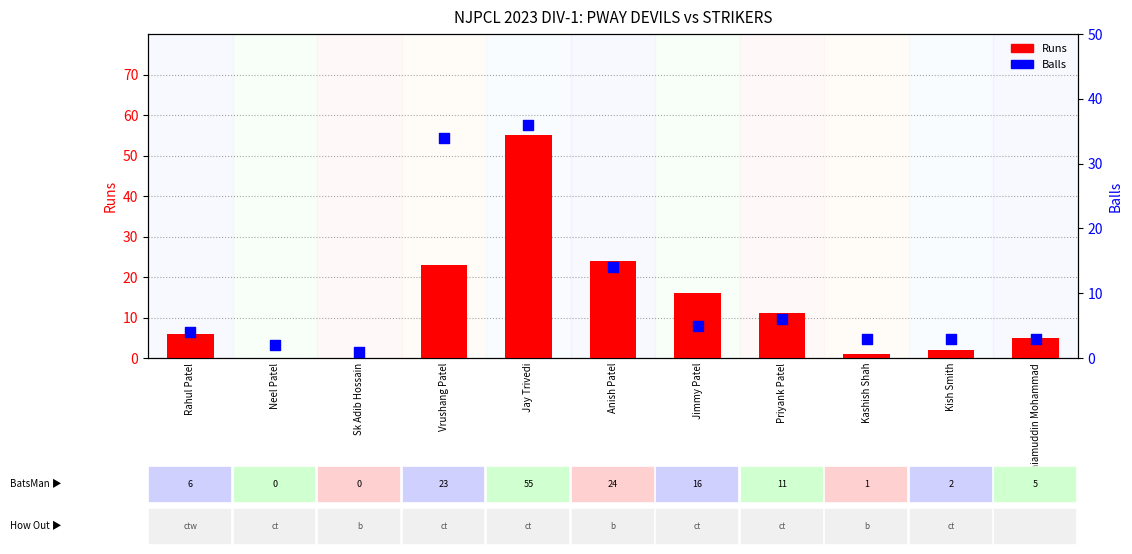

What is the total value across all series at Jay Trivedi?

91